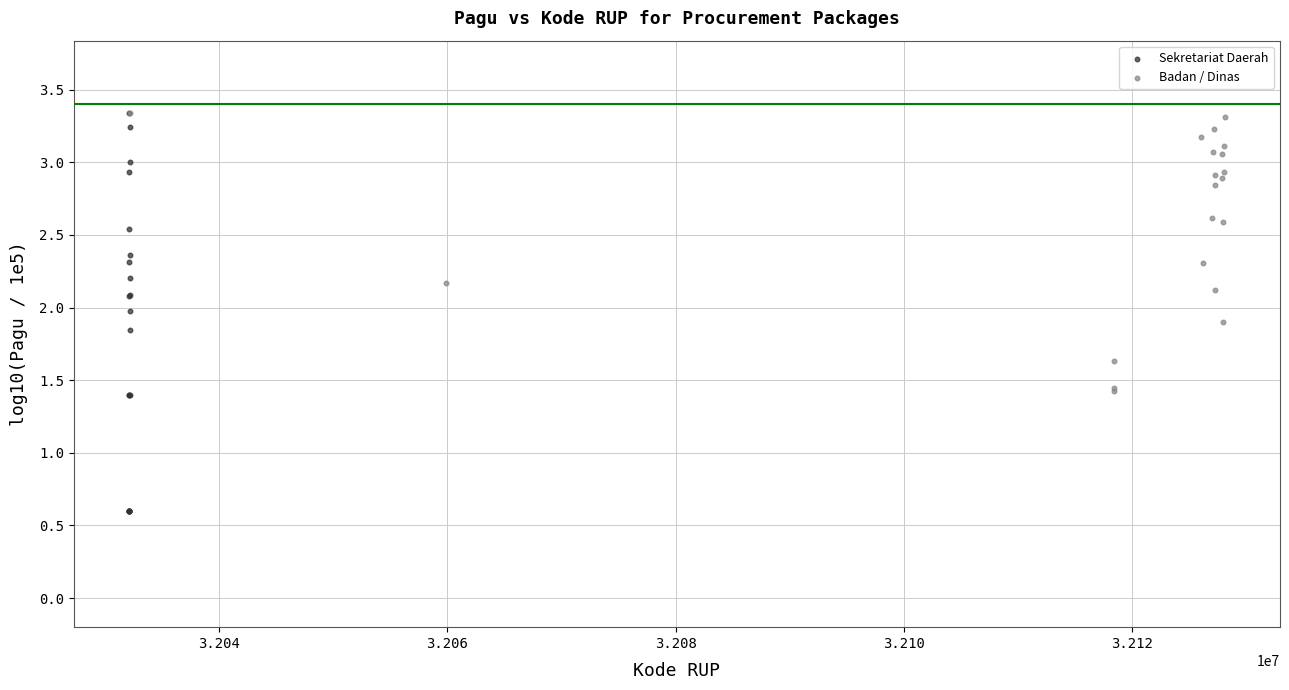

Which series has the largest Y range (max minus min)?

Sekretariat Daerah